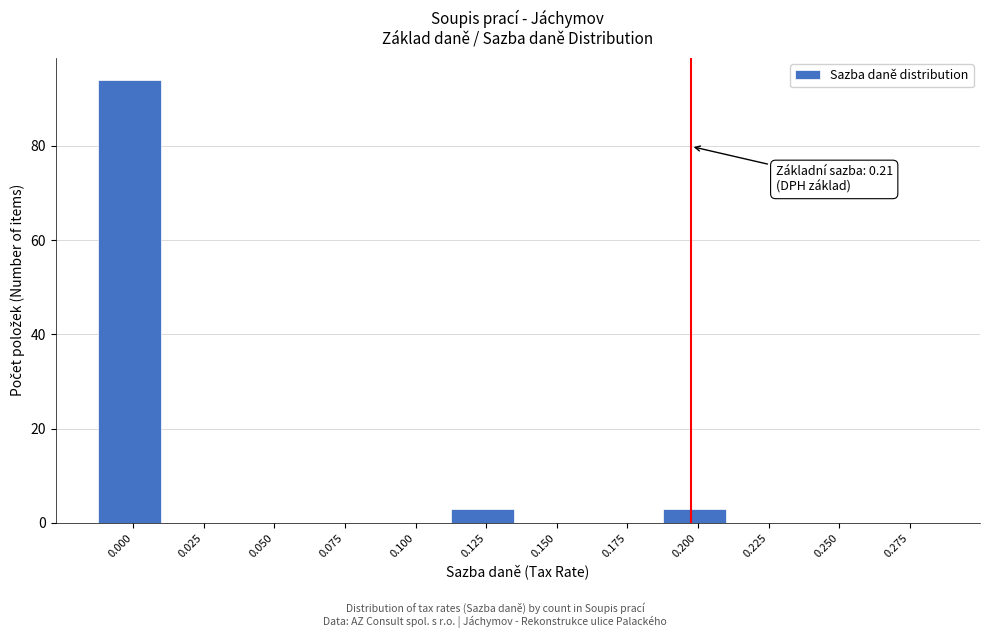

Reading right to left, what are all the values shown in this chart?

0.275=0	0.250=0	0.225=0	0.200=3	0.175=0	0.150=0	0.125=3	0.100=0	0.075=0	0.050=0	0.025=0	0.000=94